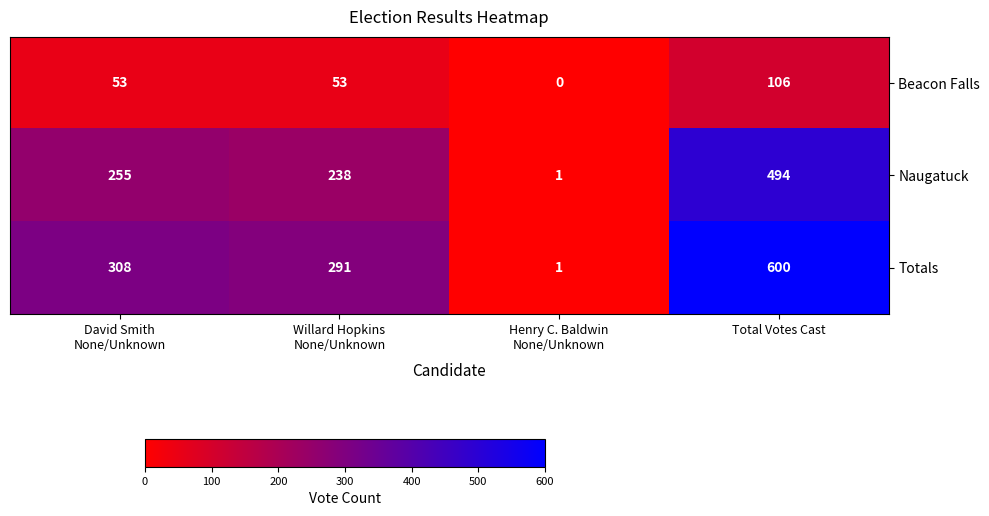

What is the average value of the Naugatuck series?

247